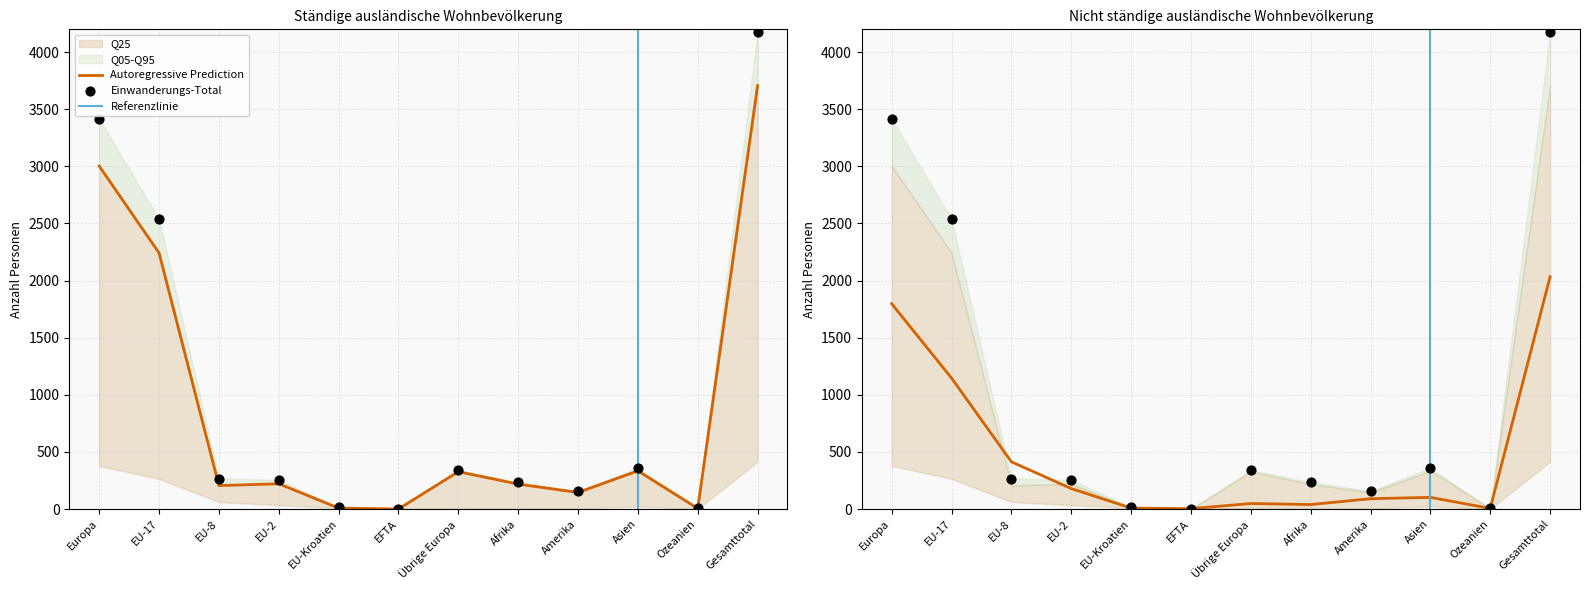

Which series has the largest Y range (max minus min)?

Kurzaufenthalter (L) Total